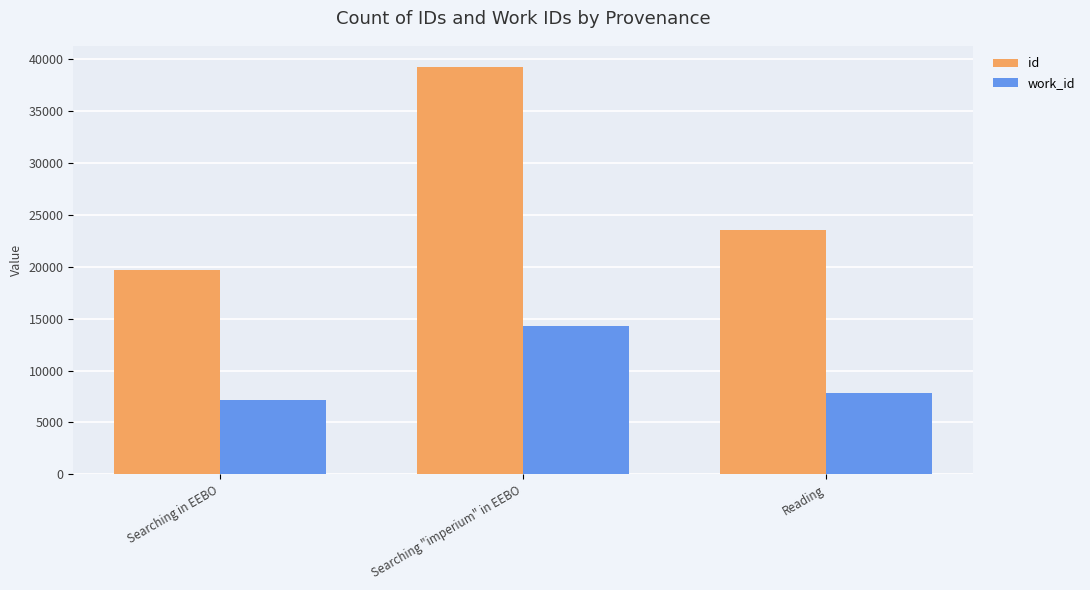

What is the label of the 3rd bar from the left?

Reading